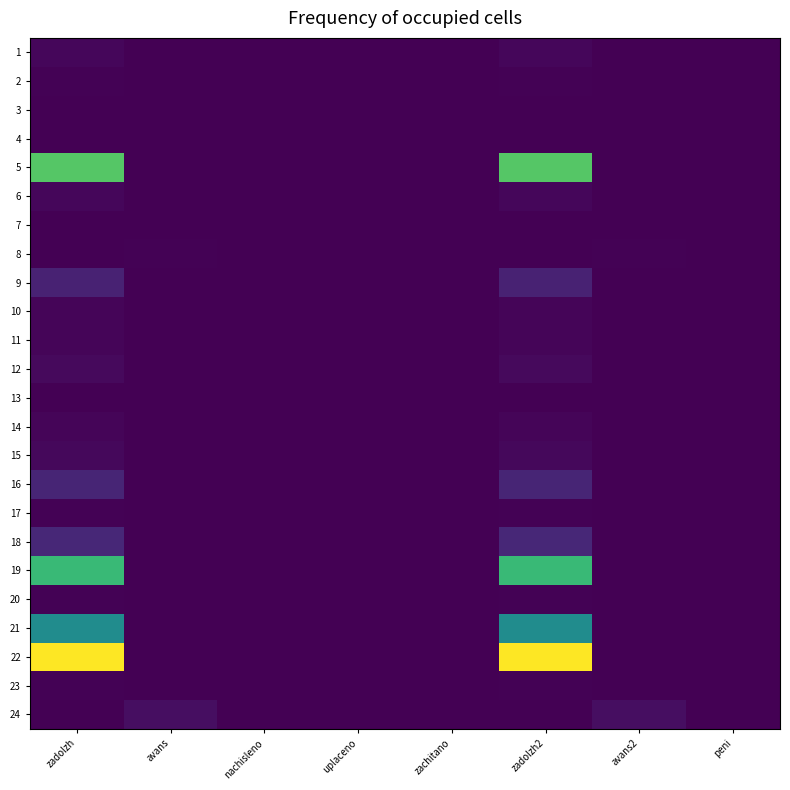

How many positive values does the 1 series have?

2